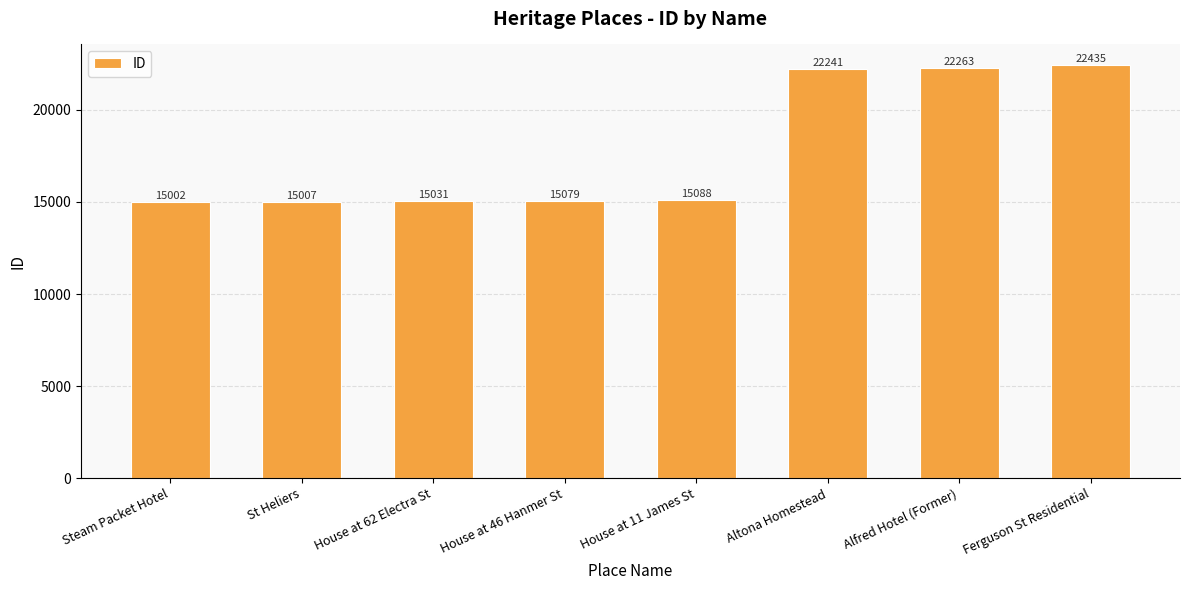

Reading left to right, transcribe all the data shown in this chart.

15002	15007	15031	15079	15088	22241	22263	22435